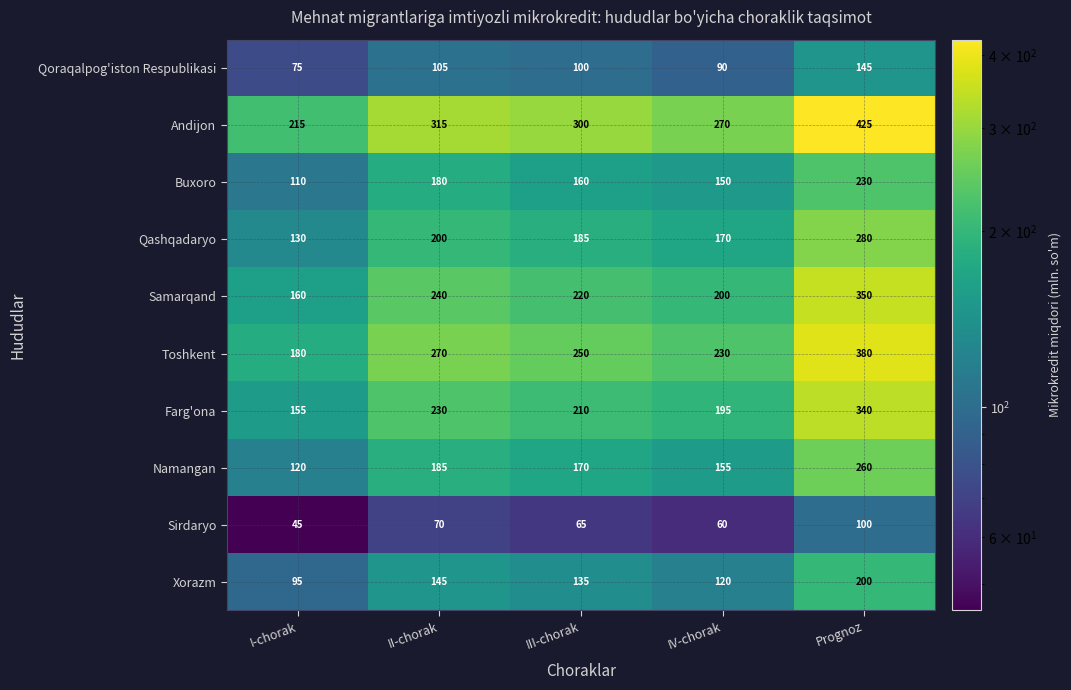

Is it true that Xorazm equals 120 at IV-chorak?

True